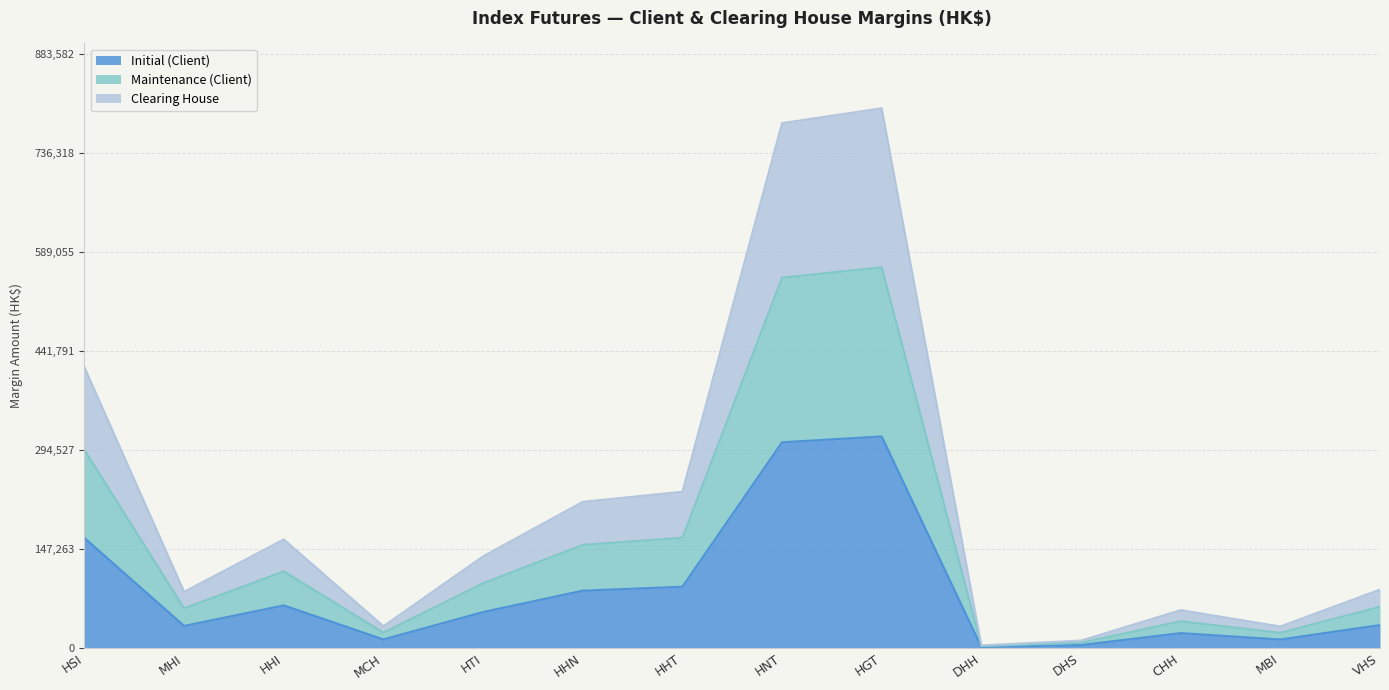

Where is Maintenance (Client) nearest to the value 284633?

HSI